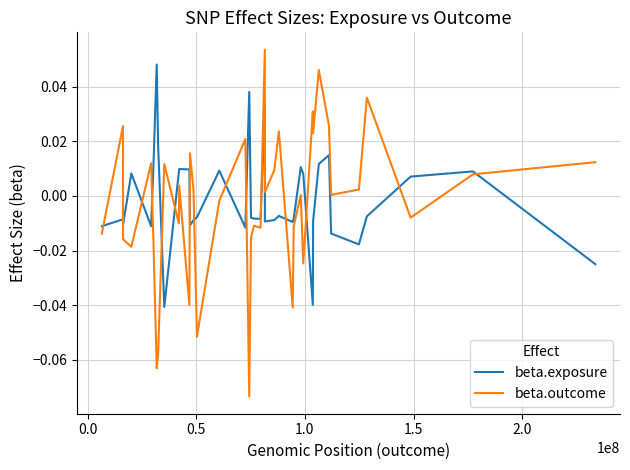

True or false: beta.outcome has more than 2 interior local peaks.

True